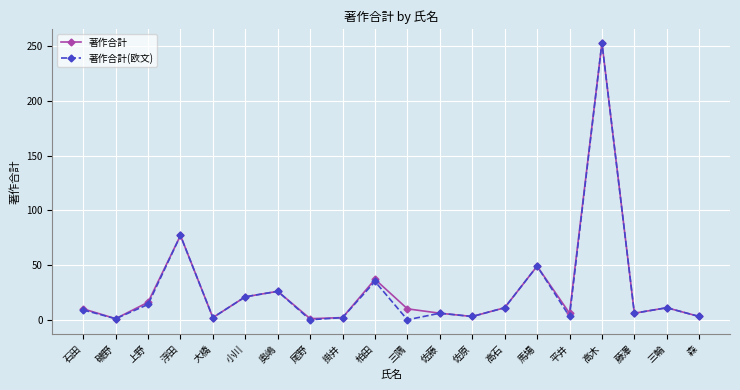

Which category has the highest value in the 著作合計(欧文) series?

高木